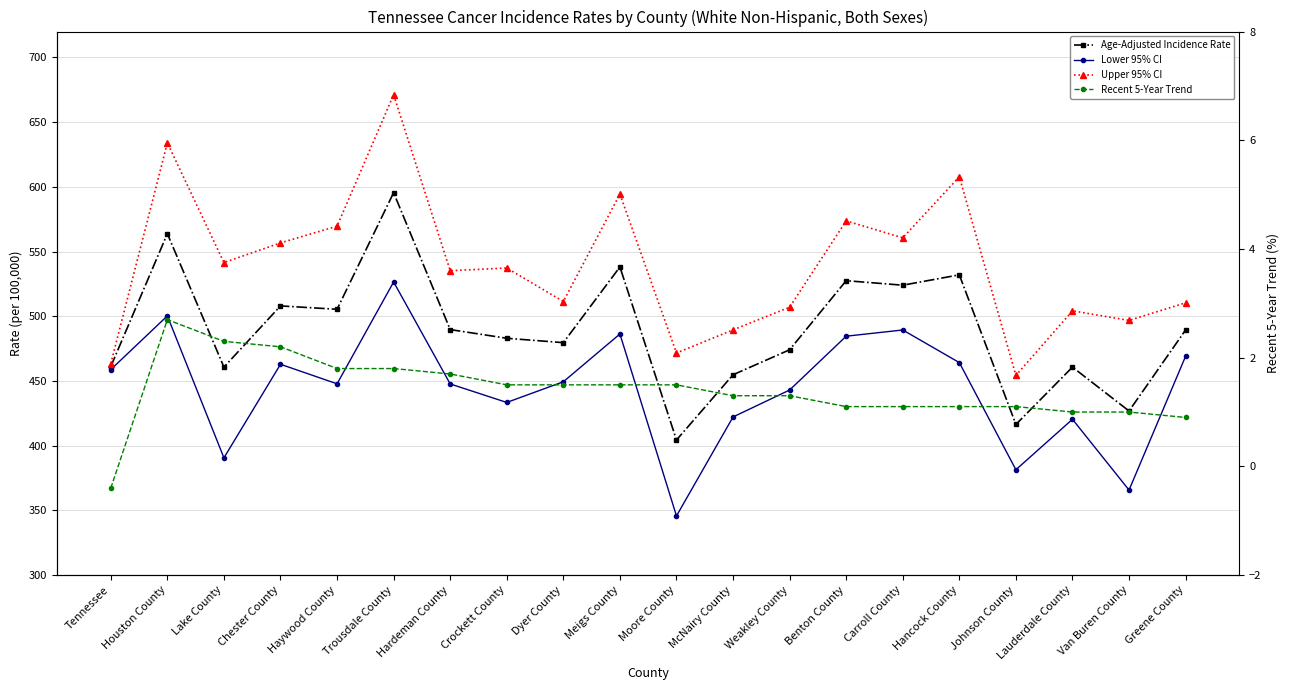

What position from the left is Trousdale County?

6